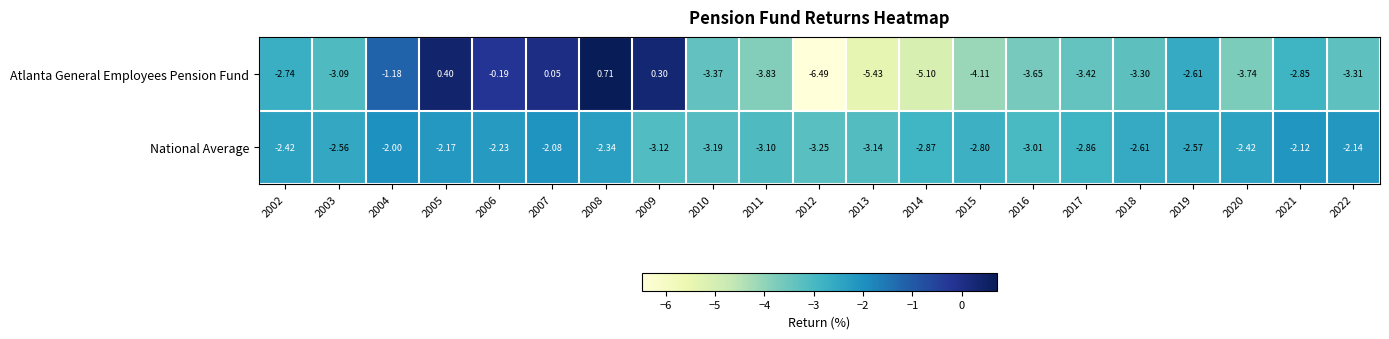

Is the value of Atlanta General Employees Pension Fund at 2009 greater than the value of National Average at 2017?

Yes